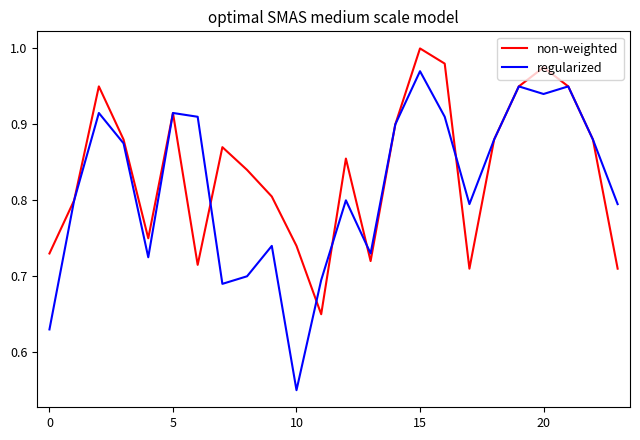

In non-weighted, how many points are lower than both neighbors (excluding endpoints)?

5